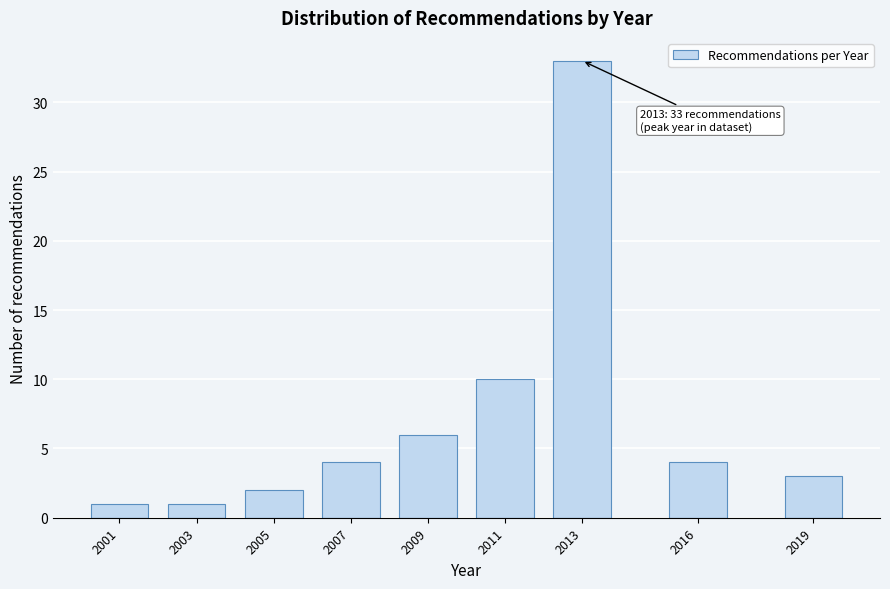

Reading left to right, what are all the values shown in this chart?

1	1	2	4	6	10	33	4	3